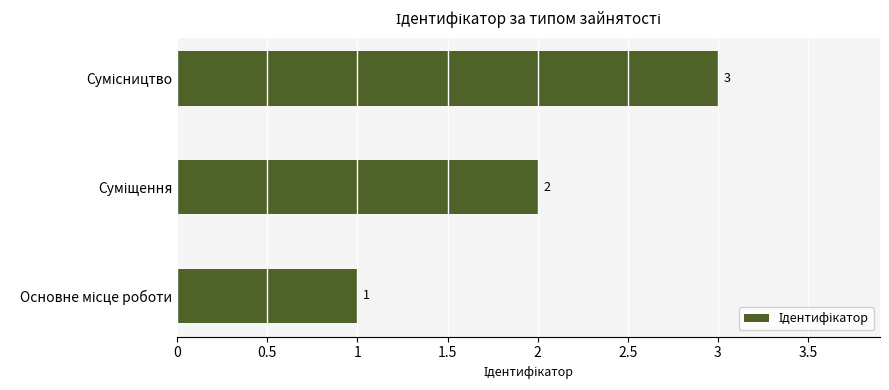

What is the maximum value shown in the chart?

3